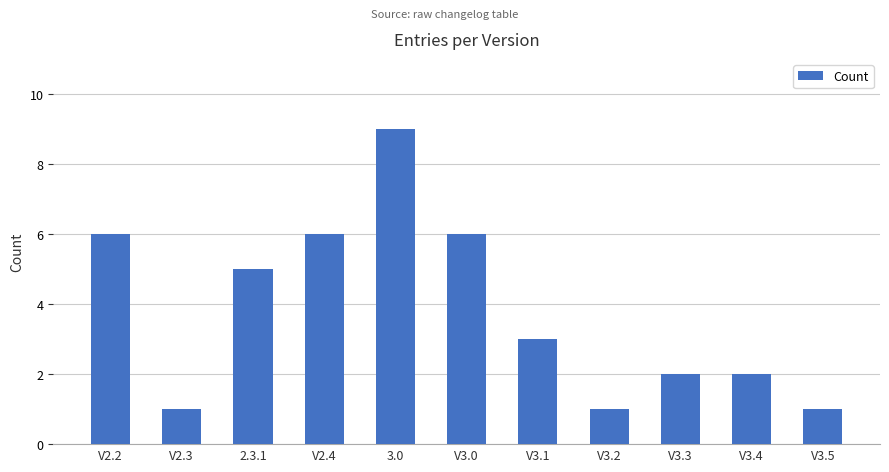

What is the maximum value shown in the chart?

9